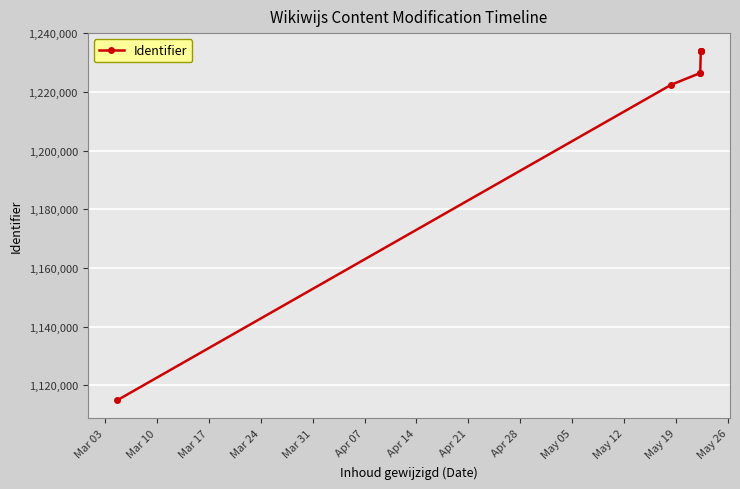

What is the difference between the values at Mar 24 and Mar 10?

4035